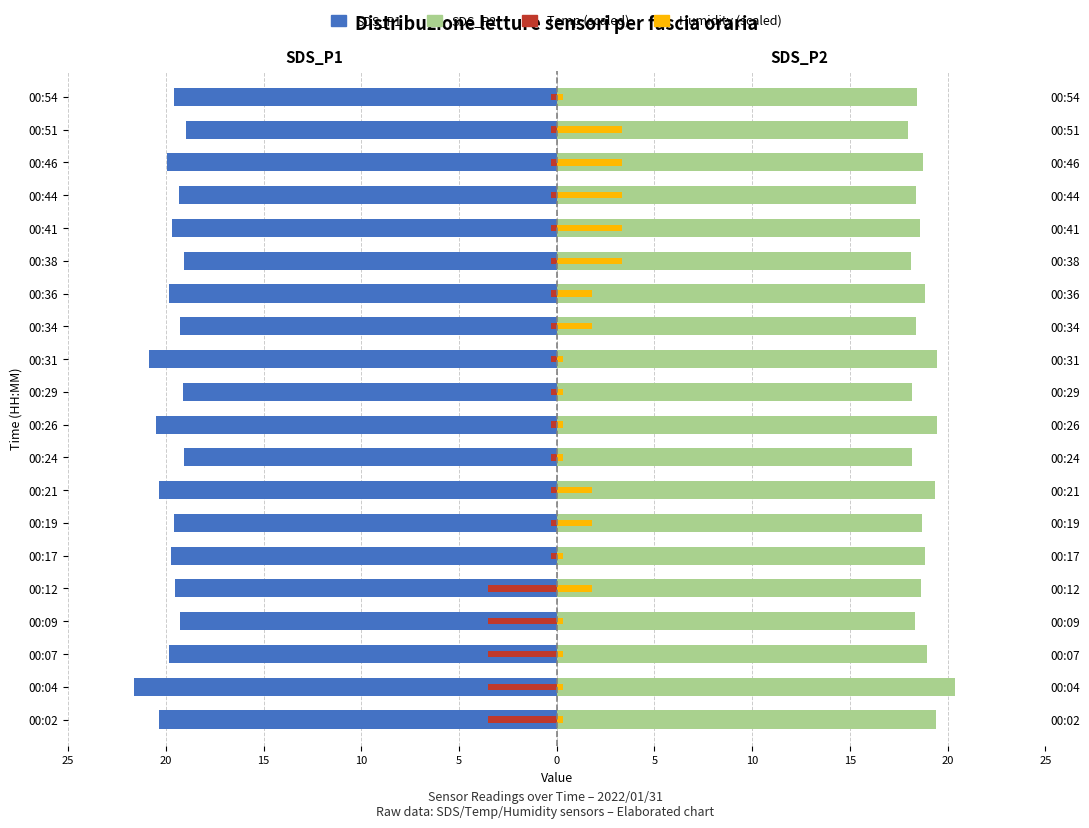

What is the difference between the highest and lowest values at 00:34?

37.6